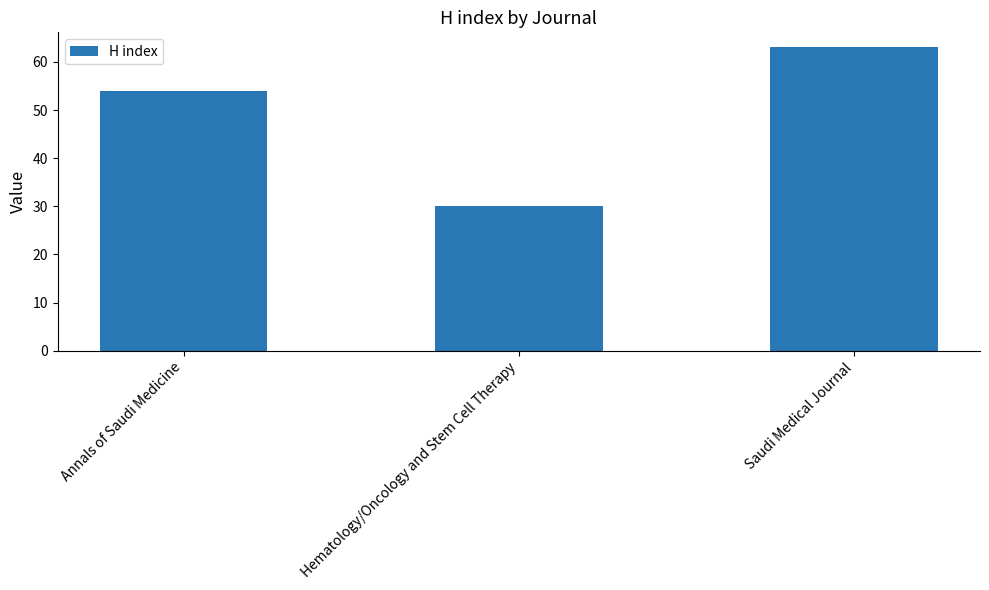

Reading left to right, transcribe all the data shown in this chart.

Annals of Saudi Medicine=54	Hematology/Oncology and Stem Cell Therapy=30	Saudi Medical Journal=63